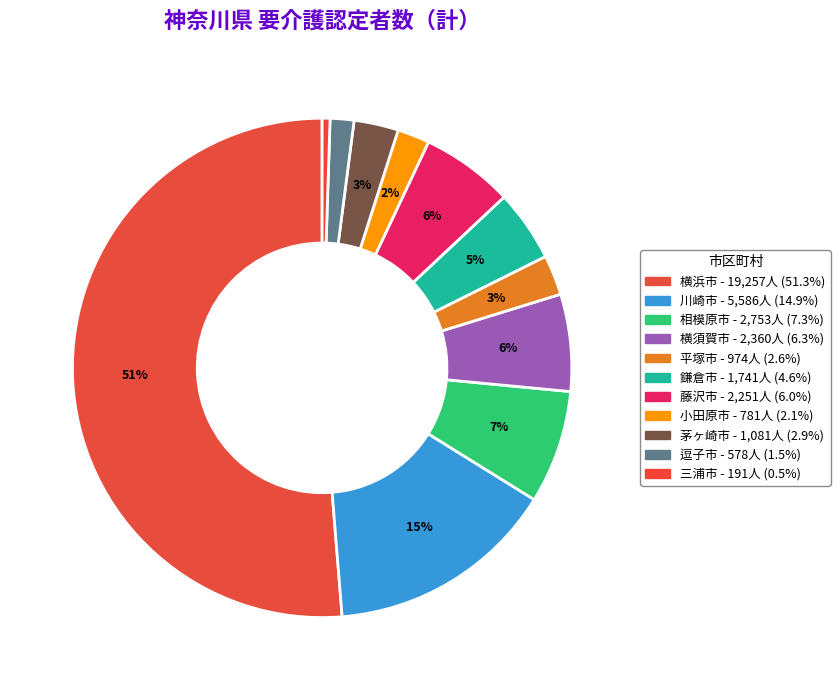

Which category accounts for the majority?

横浜市